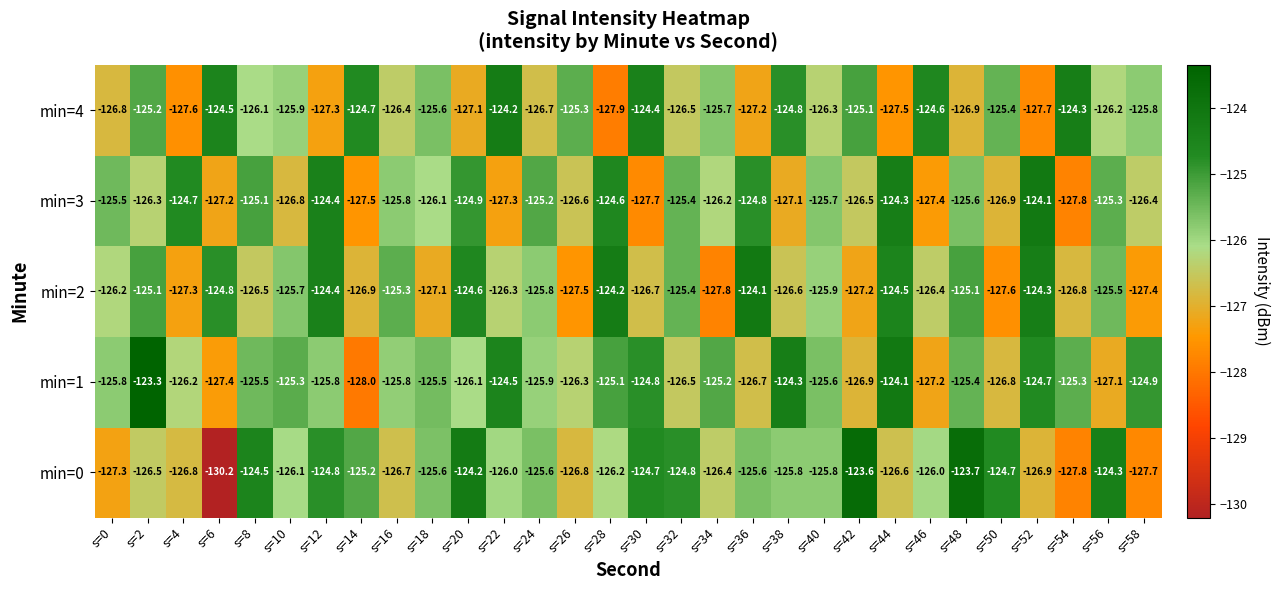

Which series has the largest range (max minus min)?

min=0